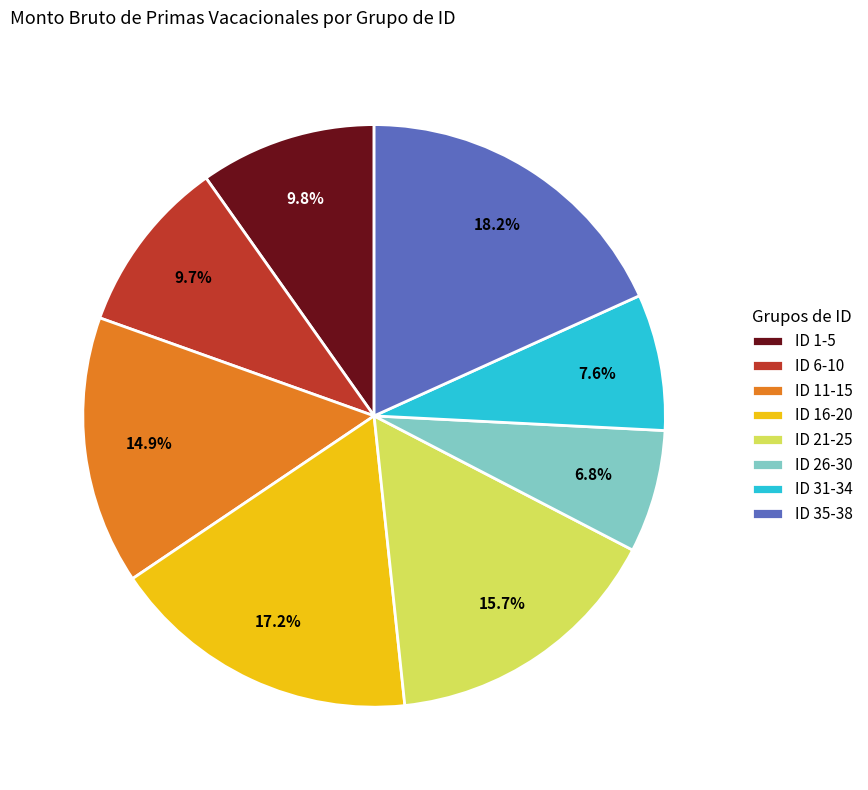

Does any single category account for the majority?

No